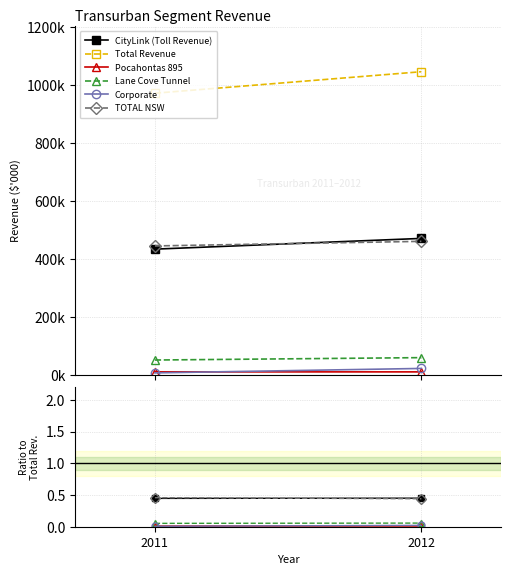

What is the spread (max minus min) of values at 2012?

1047180.0